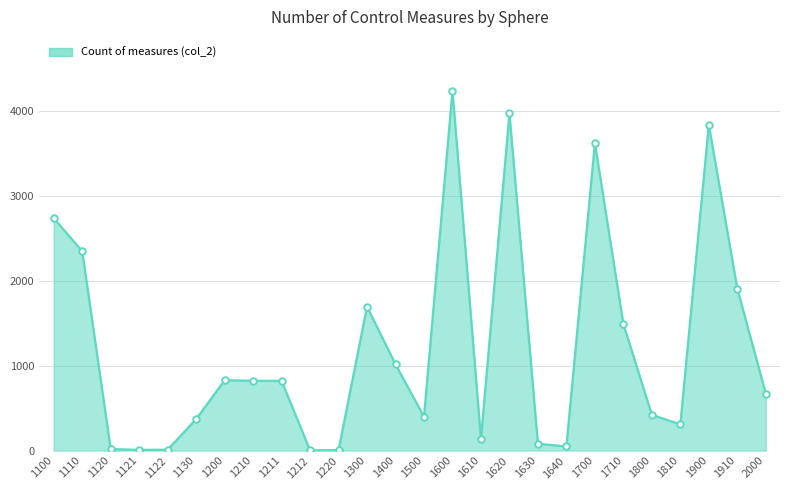

What is the change in value from 1122 to 1630?

+71